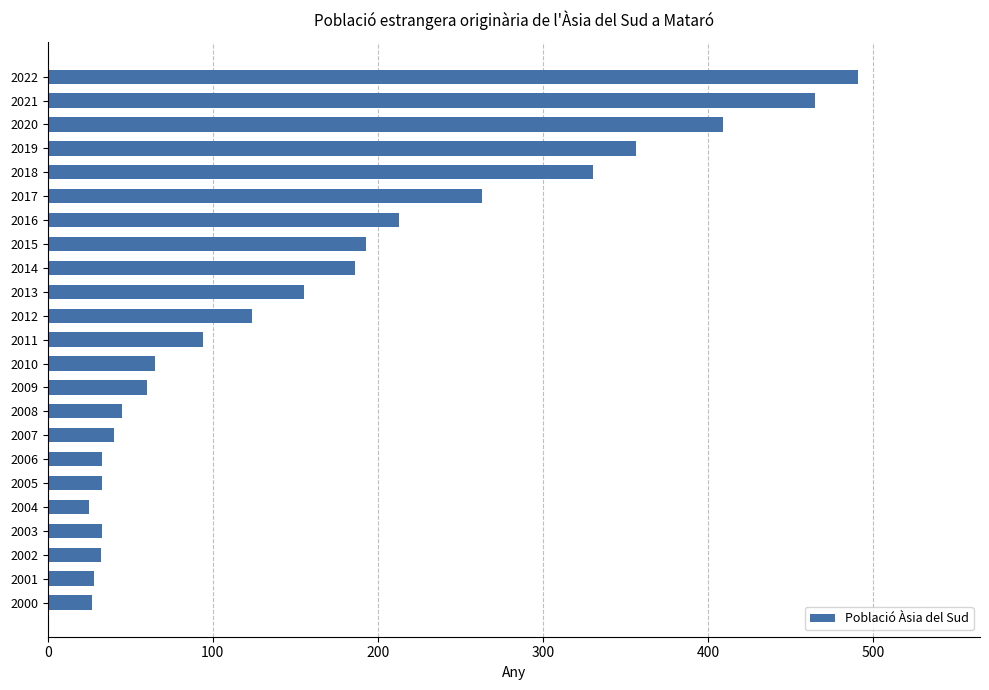

What is the difference between the maximum and minimum values?

466